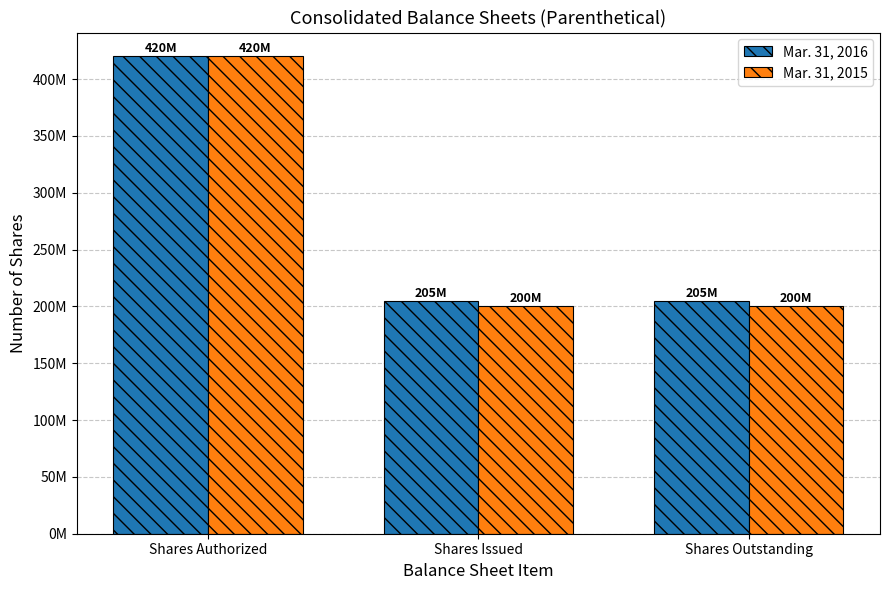

What is the lowest value of the Mar. 31, 2015 series?

200000000